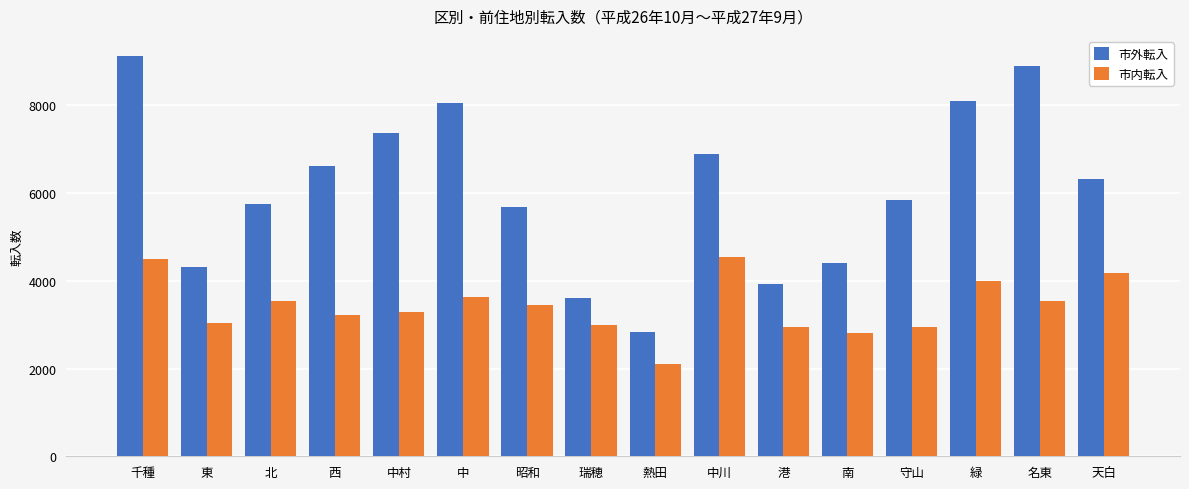

How many bars are there in total?

32